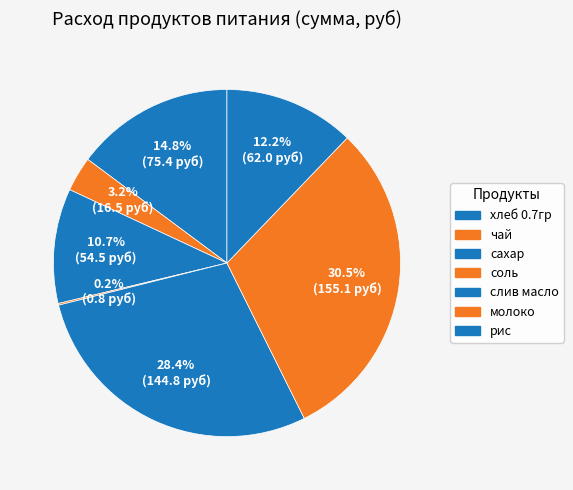

Which slice is the largest?

молоко